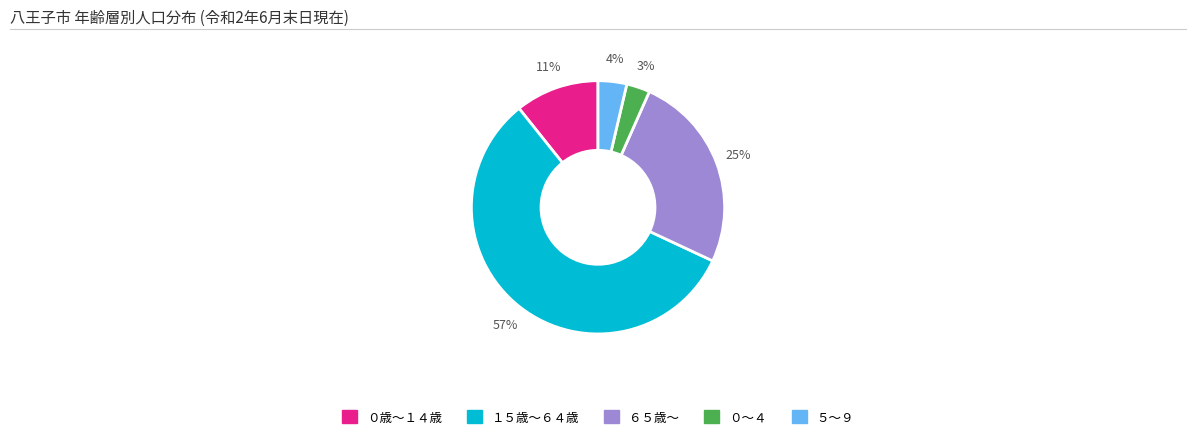

Approximately how many times larger is the value at ０歳～１４歳 compared to １５歳～６４歳?

0.2